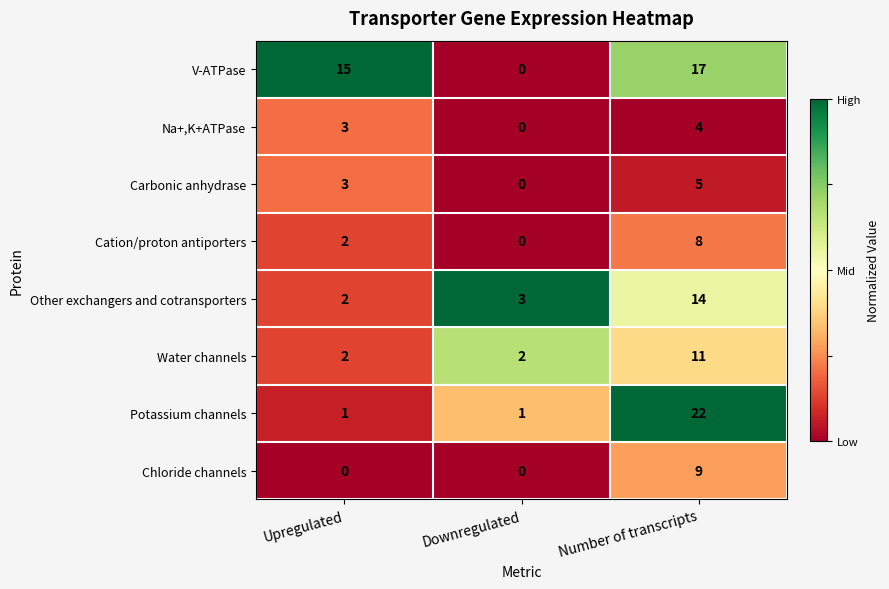

The value of Na+,K+ATPase at Upregulated is 1. True or false?

False